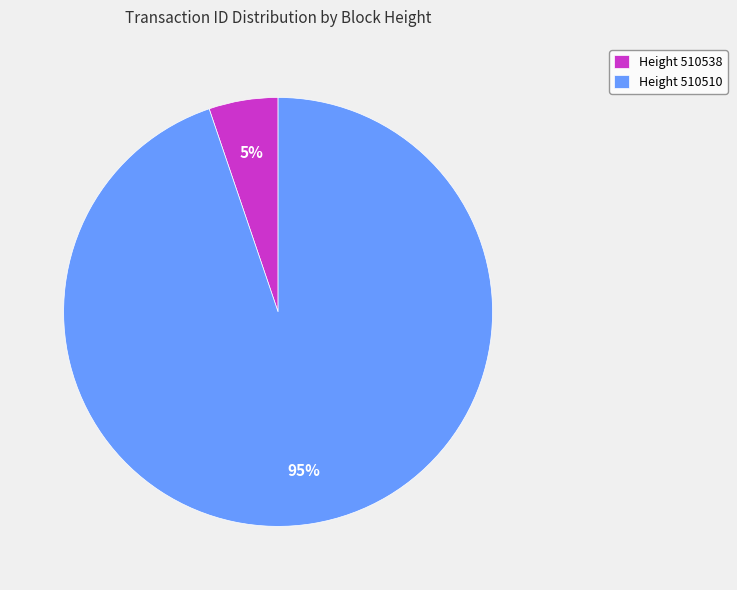

Rank the categories by value from lowest to highest.

Height 510538, Height 510510